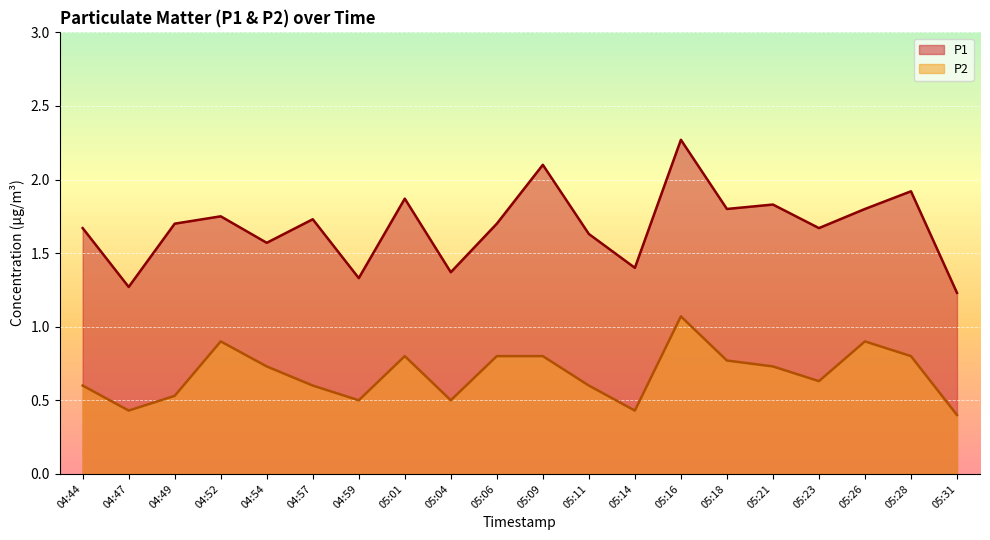

At which category does P2 reach its first local peak?

04:52